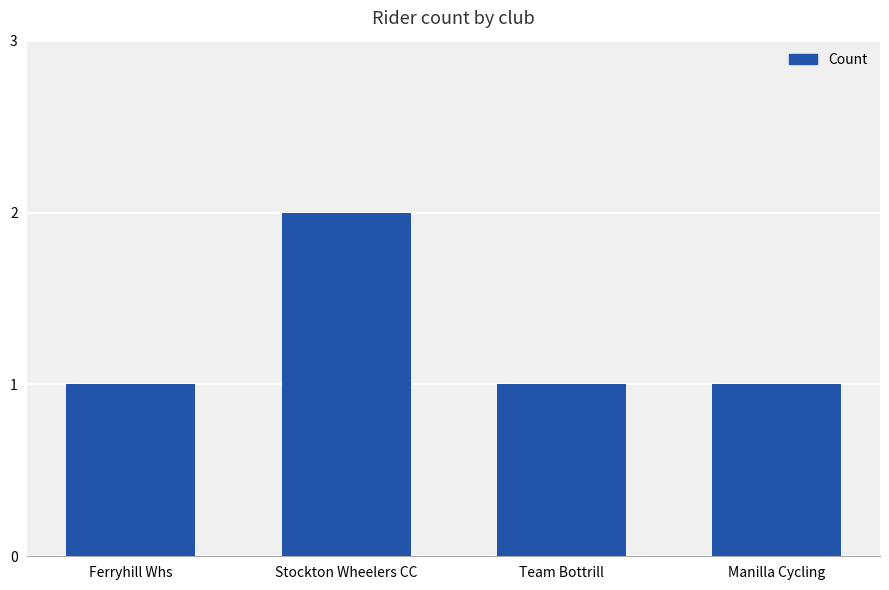

Count the values in the range 1 to 2.

4